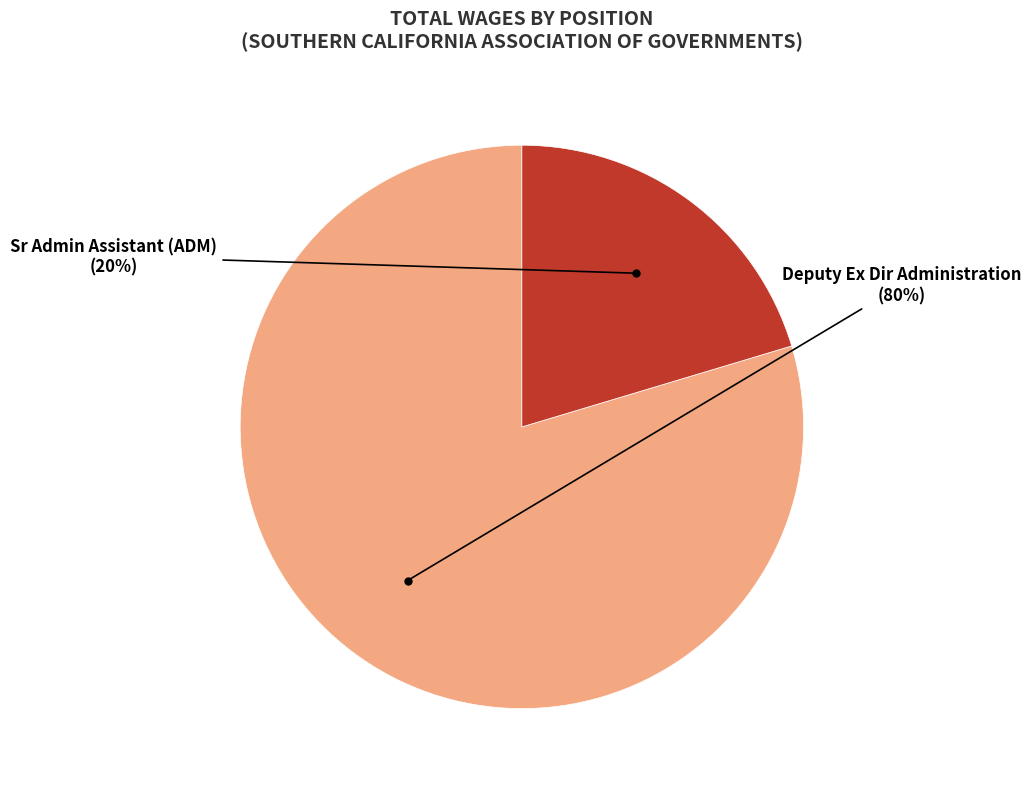

How many slices are in this pie chart?

2